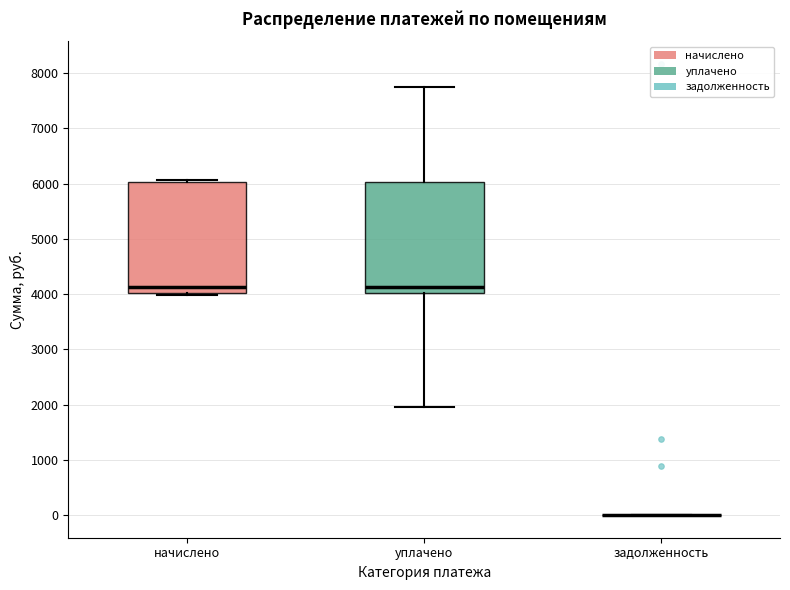

Reading left to right, transcribe this box plot: for each box, give where its median line is, the range the box spans, and where its two whiskers end, as read against the y-axis. The values are not printed on the chart, so give them approximately, as read against the axis.

начислено: median 4100, box 4000 to 6000, whiskers 4000 (just below the box's lower edge) to 6100
уплачено: median 4100, box 4000 to 6000, whiskers 2000 to 7800
задолженность: box collapsed to a line at 0, whiskers 0 to 0